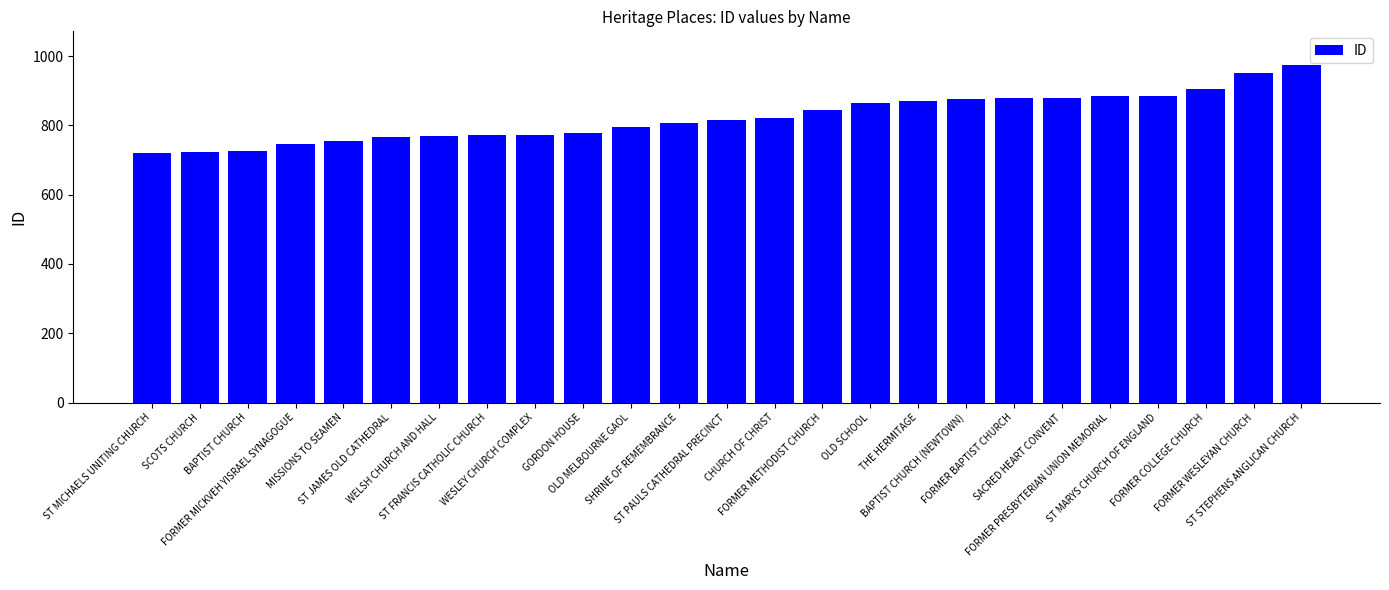

At which label is the value closest to 847?

FORMER METHODIST CHURCH